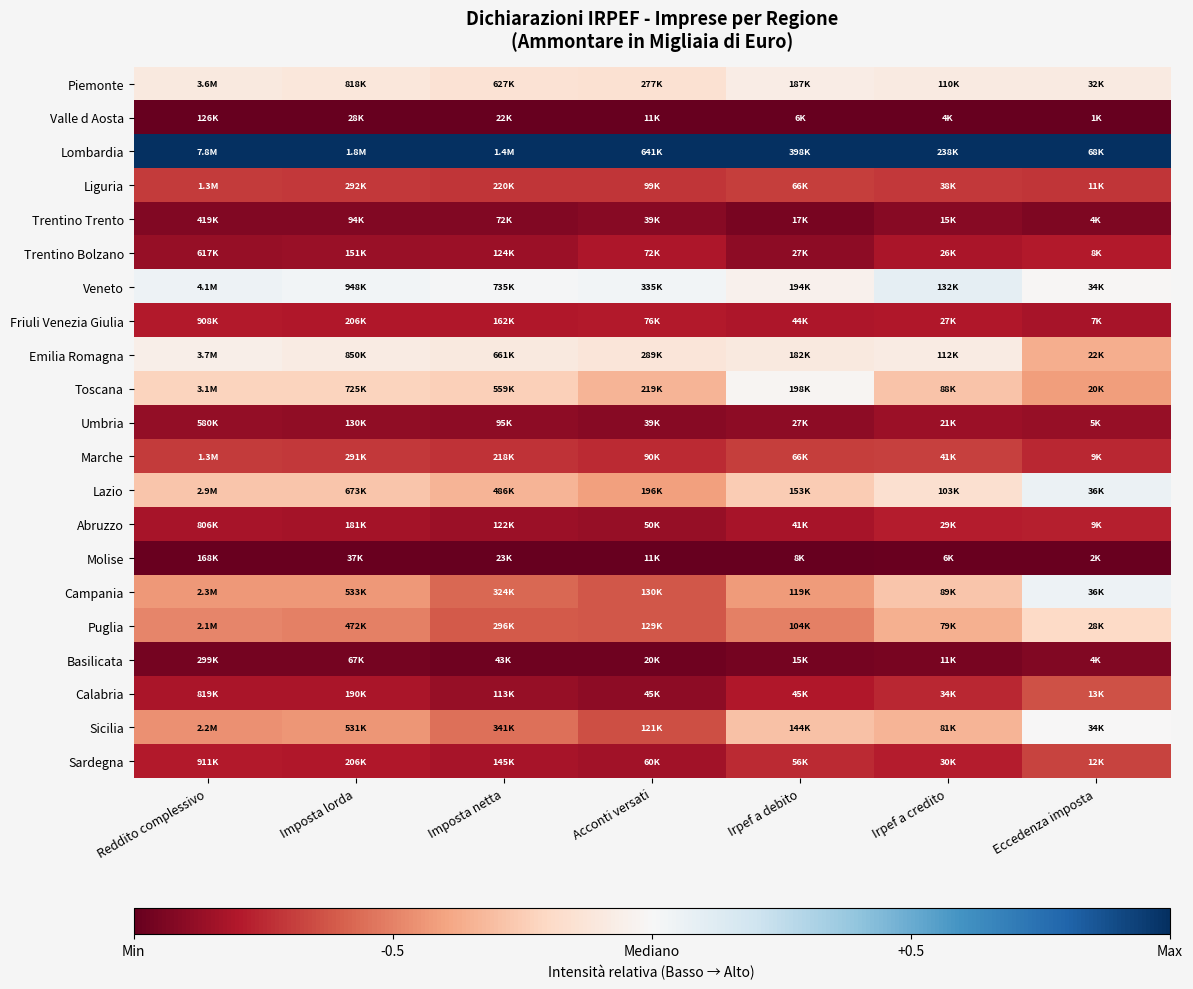

Which has a higher value, Reddito complessivo or Imposta lorda?

Reddito complessivo